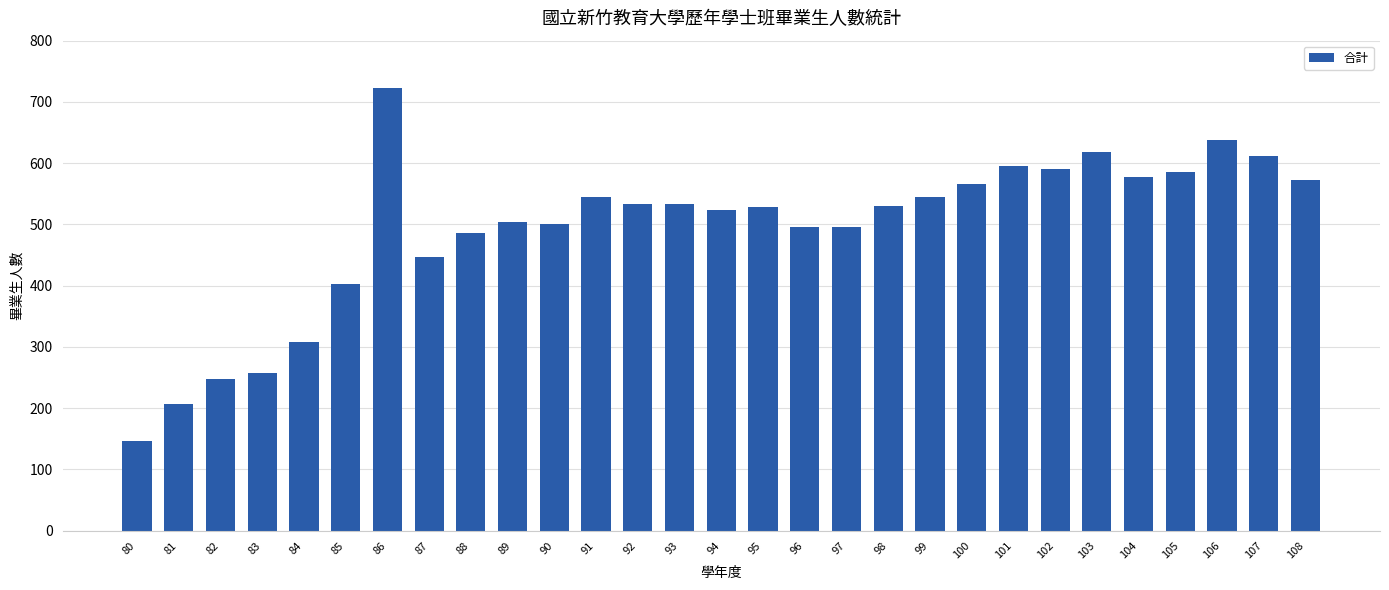

What is the average value?

494